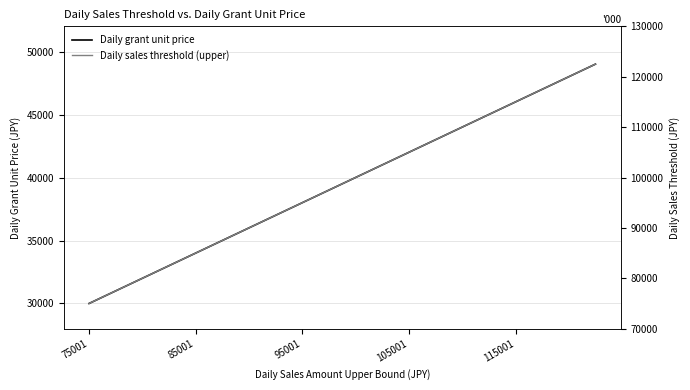

True or false: Daily sales threshold (upper) and Daily grant unit price intersect in this chart.

False